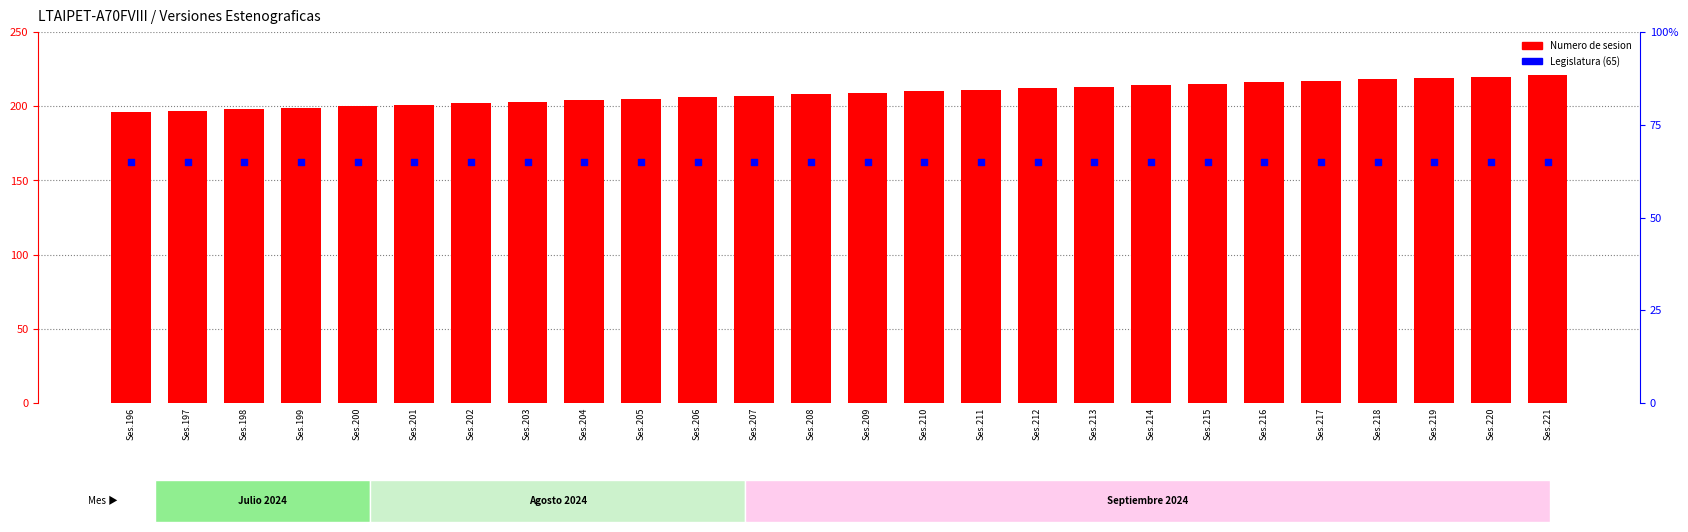

Which series has the largest total across all categories?

Numero de sesion